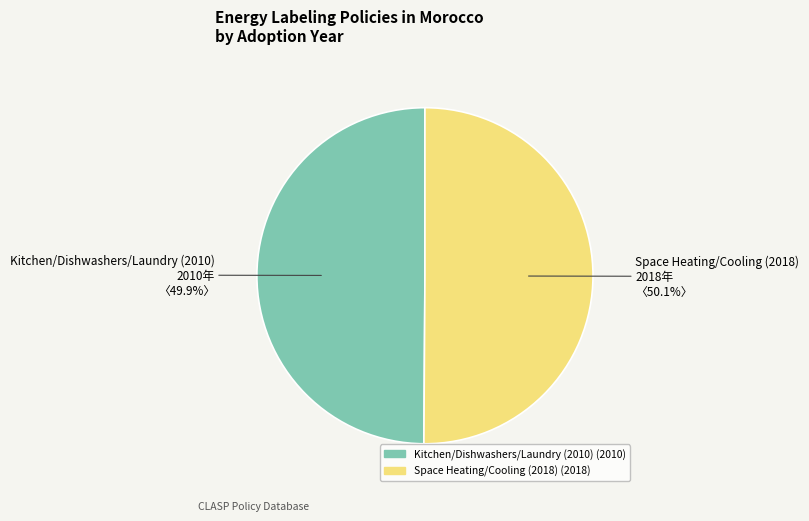

Is it true that Kitchen/Dishwashers/Laundry (2010) is 50% of the pie?

True